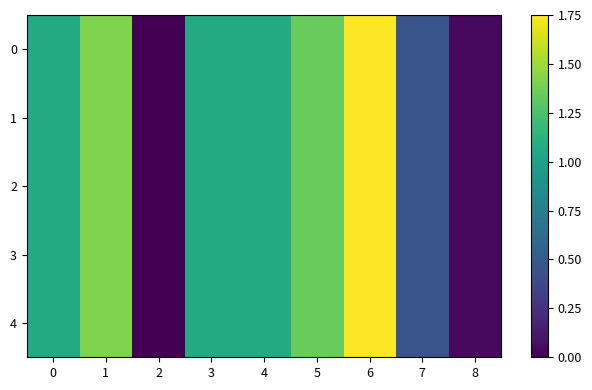

Reading left to right, what are all the values shown in this chart?

0: 0=1.1	1=1.4	2=0.0	3=1.1	4=1.1	5=1.3	6=1.8	7=0.5	8=0.0
1: 0=1.1	1=1.4	2=0.0	3=1.1	4=1.1	5=1.3	6=1.8	7=0.5	8=0.0
2: 0=1.1	1=1.4	2=0.0	3=1.1	4=1.1	5=1.3	6=1.8	7=0.5	8=0.0
3: 0=1.1	1=1.4	2=0.0	3=1.1	4=1.1	5=1.3	6=1.8	7=0.5	8=0.0
4: 0=1.1	1=1.4	2=0.0	3=1.1	4=1.1	5=1.3	6=1.8	7=0.5	8=0.0